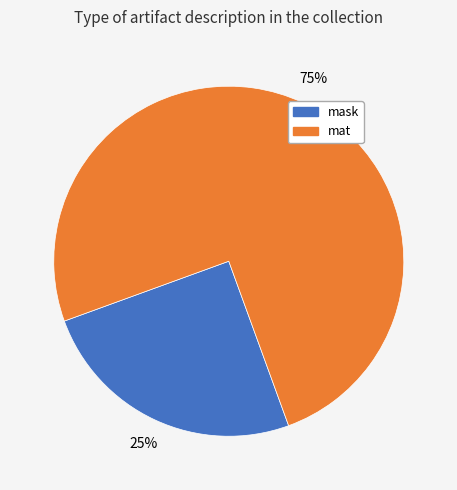

How many segments does this pie chart have?

2